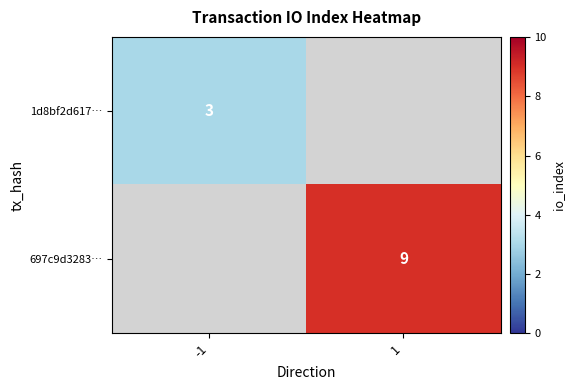

Is it true that 1d8bf2d617… equals 3 at -1?

True